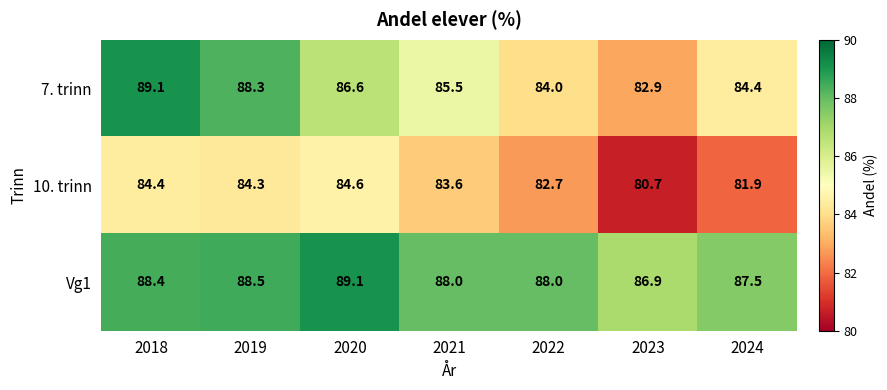

Reading right to left, list all the values displayed in this chart.

7. trinn: 2024=84.4	2023=82.9	2022=84.0	2021=85.5	2020=86.6	2019=88.3	2018=89.1
10. trinn: 2024=81.9	2023=80.7	2022=82.7	2021=83.6	2020=84.6	2019=84.3	2018=84.4
Vg1: 2024=87.5	2023=86.9	2022=88.0	2021=88.0	2020=89.1	2019=88.5	2018=88.4